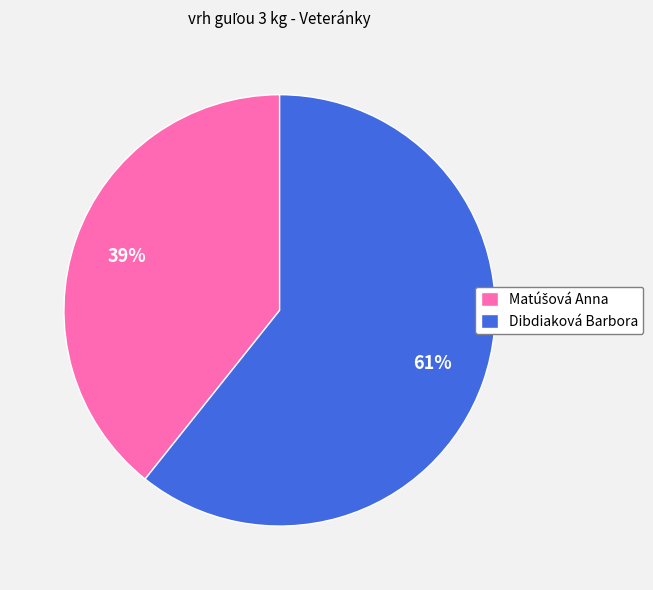

To the nearest percent, what percentage of the pie is Dibdiaková Barbora?

61%